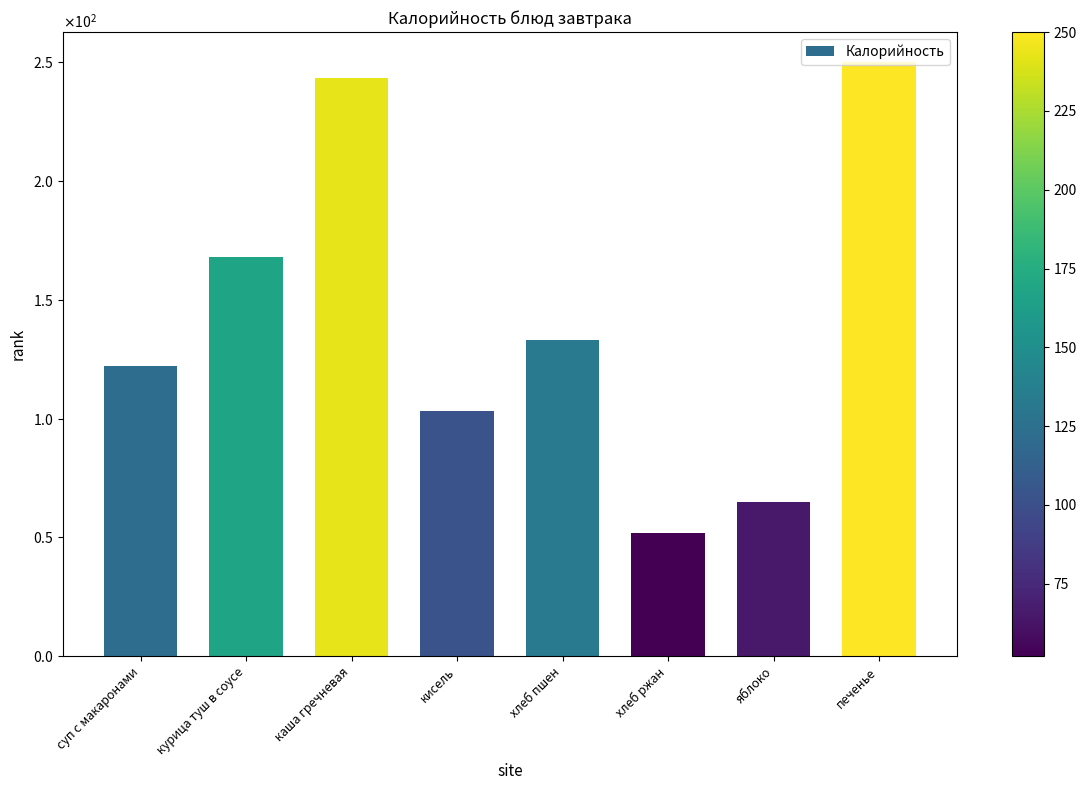

Reading left to right, what are all the values shown in this chart?

суп с макаронами=122	курица туш в соусе=168	каша гречневая=243	кисель=103	хлеб пшен=133	хлеб ржан=52	яблоко=65	печенье=250